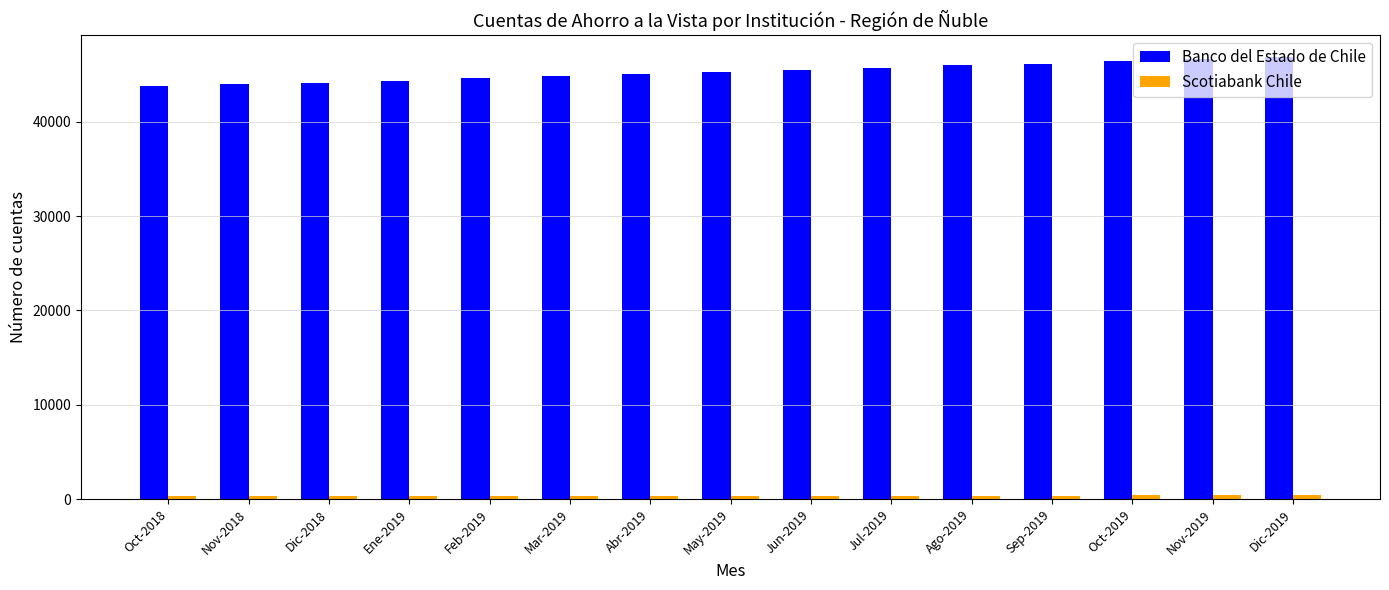

The Banco del Estado de Chile series shows 20291 at Nov-2018. True or false?

False